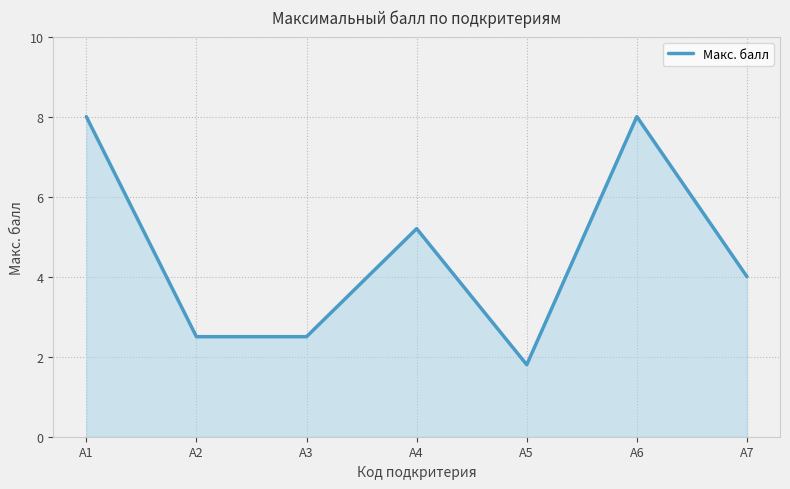

What is the change in value from А5 to А6?

+6.2